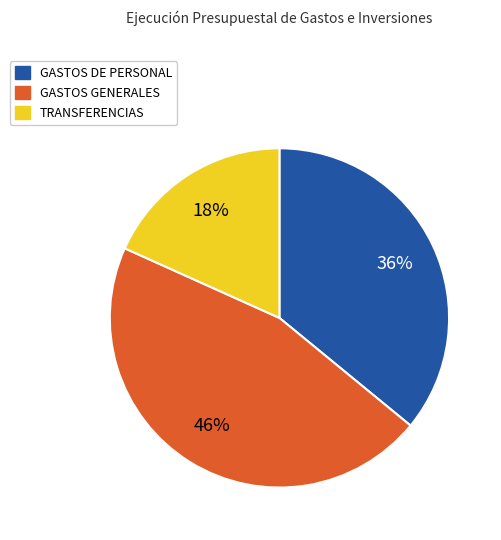

Count the number of slices in the pie.

3